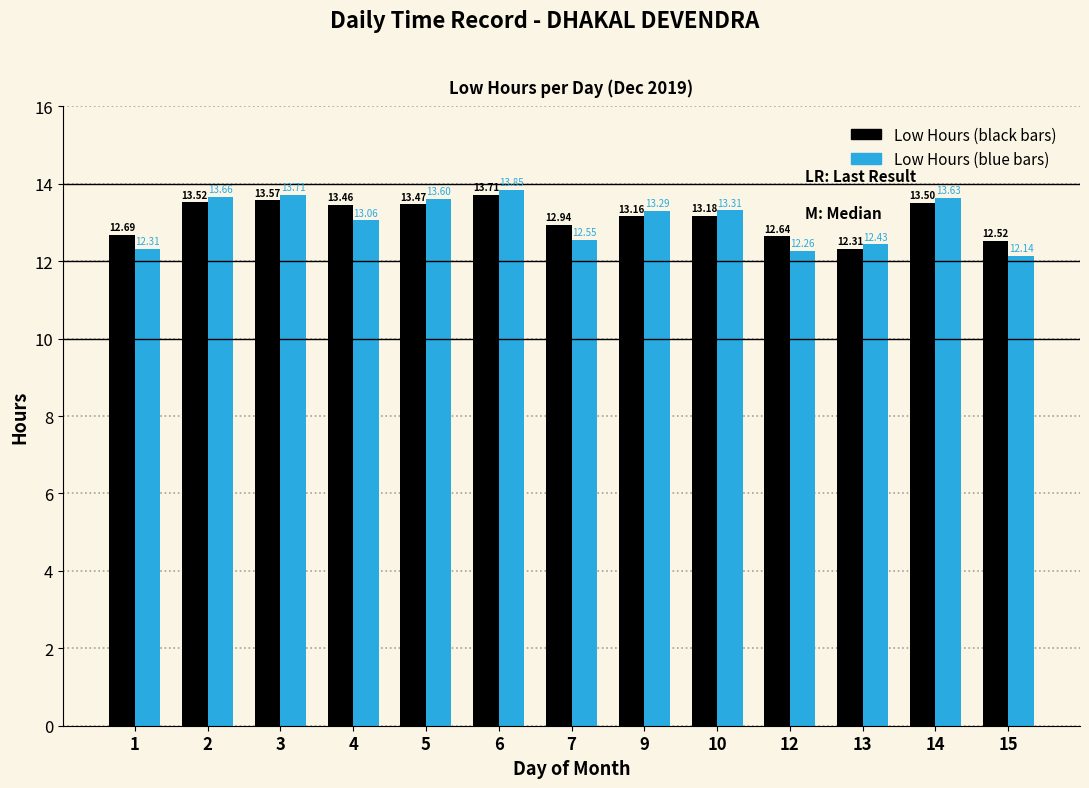

What is the total value across all series at 2?

27.2